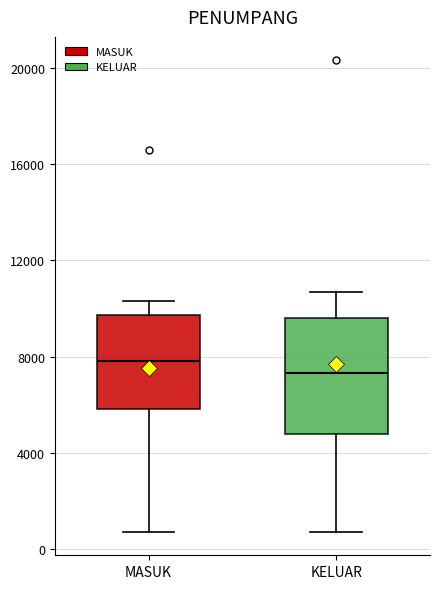

Reading left to right, transcribe this box plot: for each box, give where its median line is, the range the box spans, and where its two whiskers end, as read against the y-axis. The values are not printed on the chart, so give them approximately, as read against the axis.

MASUK: median 8000, box 6000 to 9500, whiskers 500 to 10500
KELUAR: median 7500, box 5000 to 9500, whiskers 500 to 10500